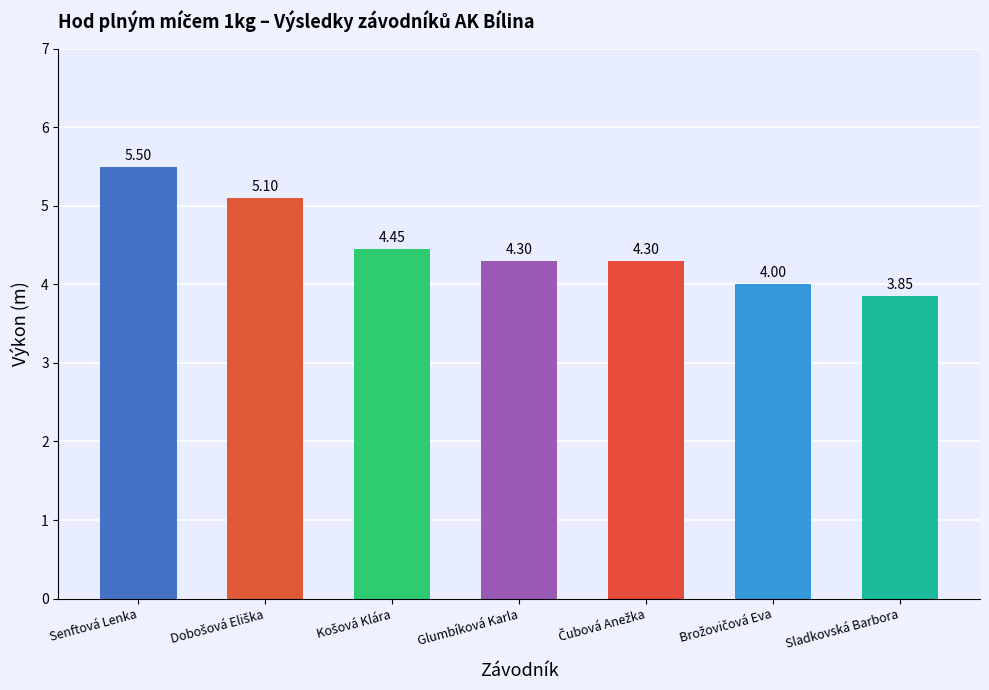

Which category has the lowest value across all series?

Sladkovská Barbora